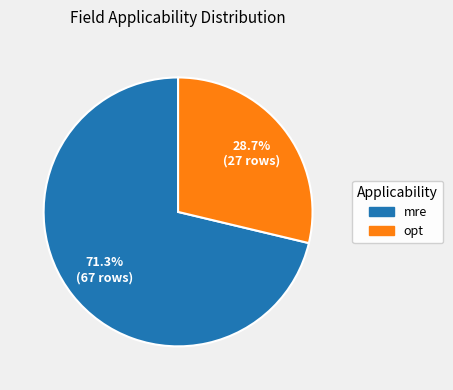

What percentage is NOT represented by opt?

71.3%